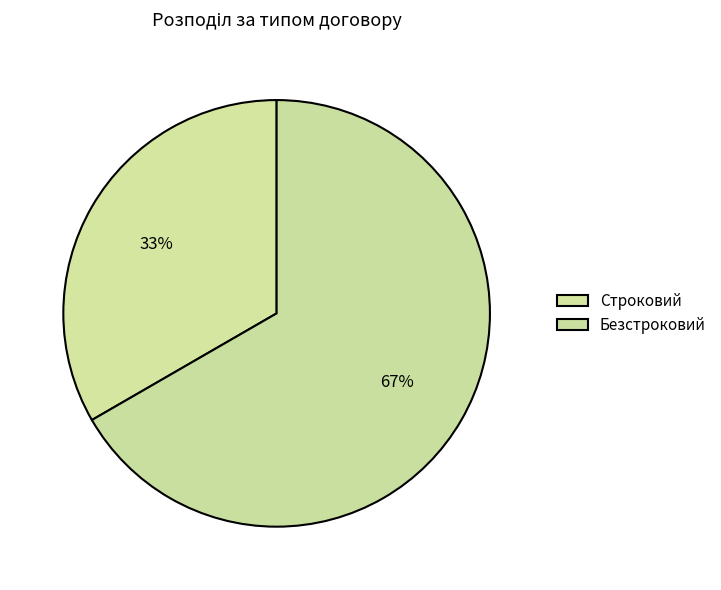

What portion of the pie excludes Строковий?

66.7%